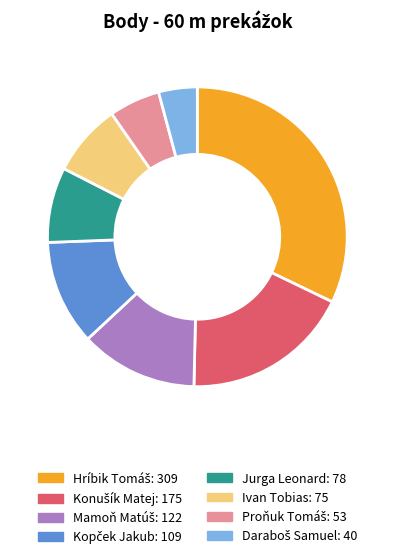

Is it true that Ivan Tobias is 23% of the pie?

False